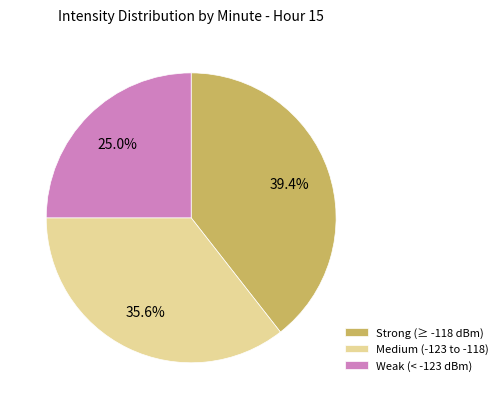

Combined, do Medium (-123 to -118) and Weak (< -123 dBm) account for over 50%?

Yes